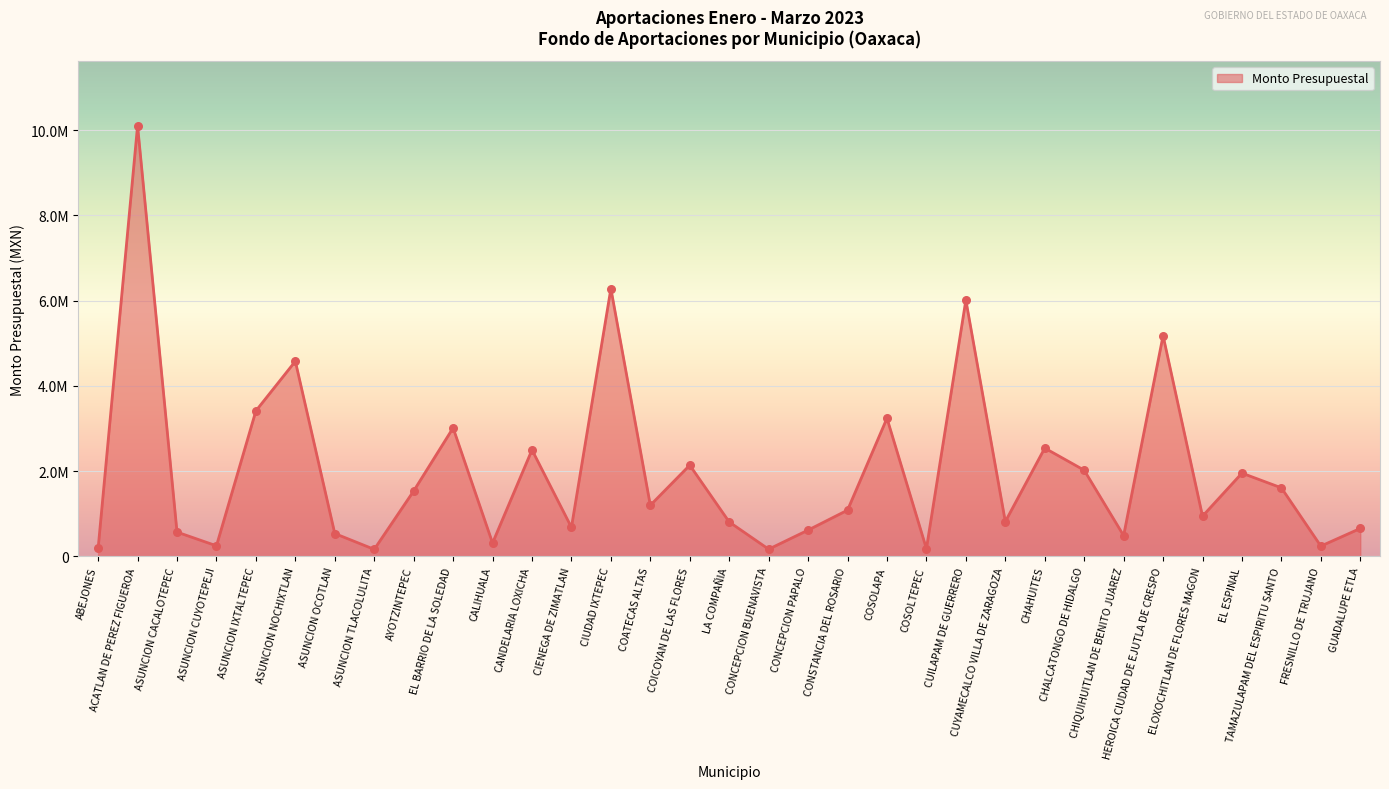

What is the ratio of the value at CONSTANCIA DEL ROSARIO to the value at COATECAS ALTAS?

0.9